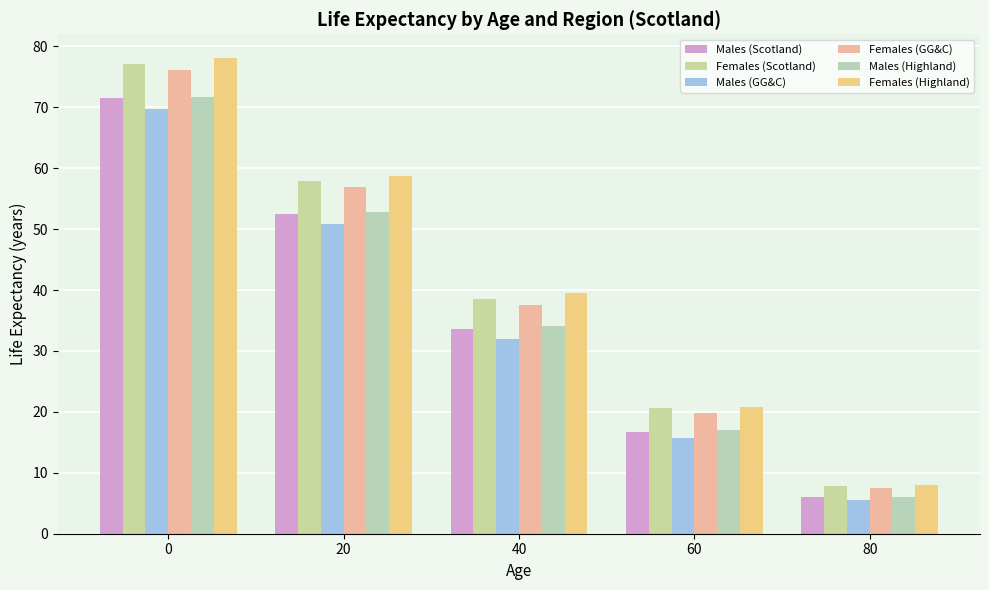

Reading left to right, transcribe all the data shown in this chart.

Males (Scotland): 0=71.5	20=52.5	40=33.6	60=16.6	80=6.1
Females (Scotland): 0=77.1	20=57.9	40=38.5	60=20.6	80=7.8
Males (GG&C): 0=69.7	20=50.8	40=32.0	60=15.8	80=5.5
Females (GG&C): 0=76.1	20=56.9	40=37.5	60=19.9	80=7.5
Males (Highland): 0=71.7	20=52.9	40=34.1	60=17.0	80=6.0
Females (Highland): 0=78.1	20=58.8	40=39.5	60=20.8	80=8.0